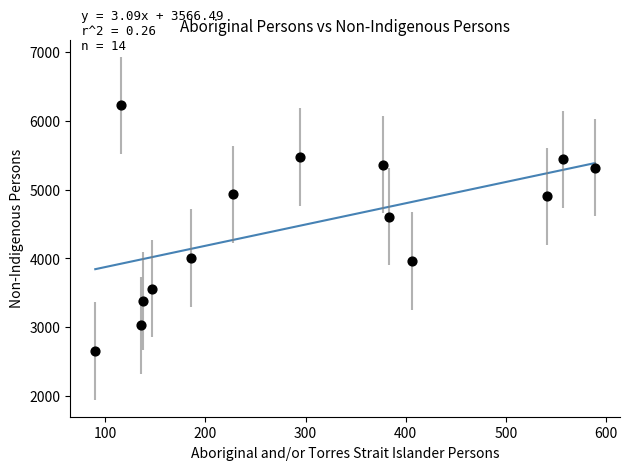

What is the range of Y values (max minus min)?

3564